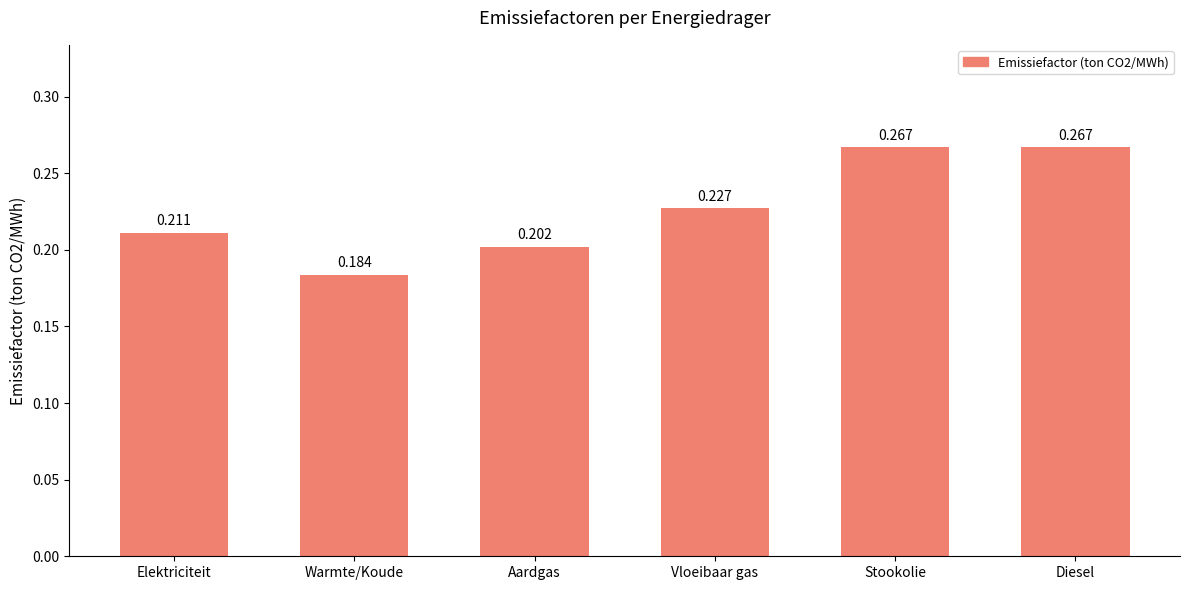

How many bars are there in total?

6